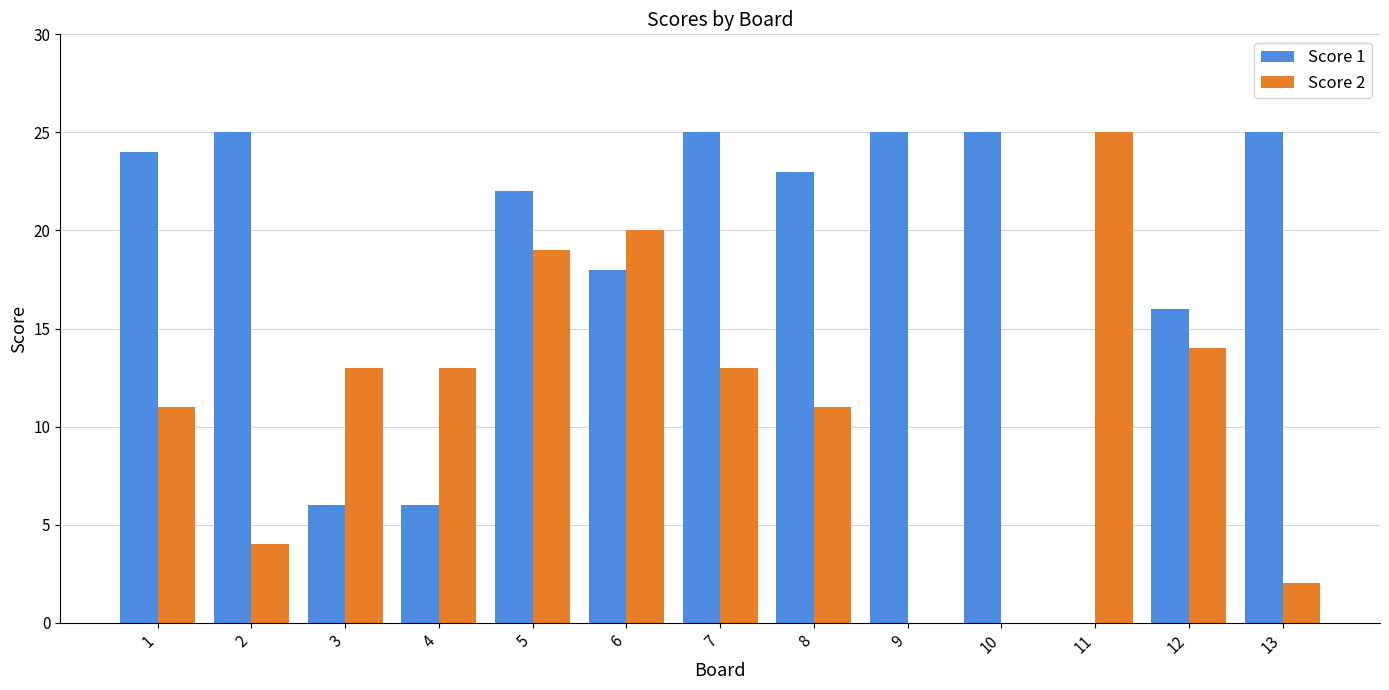

Where does the Score 1 series first go above 23?

1